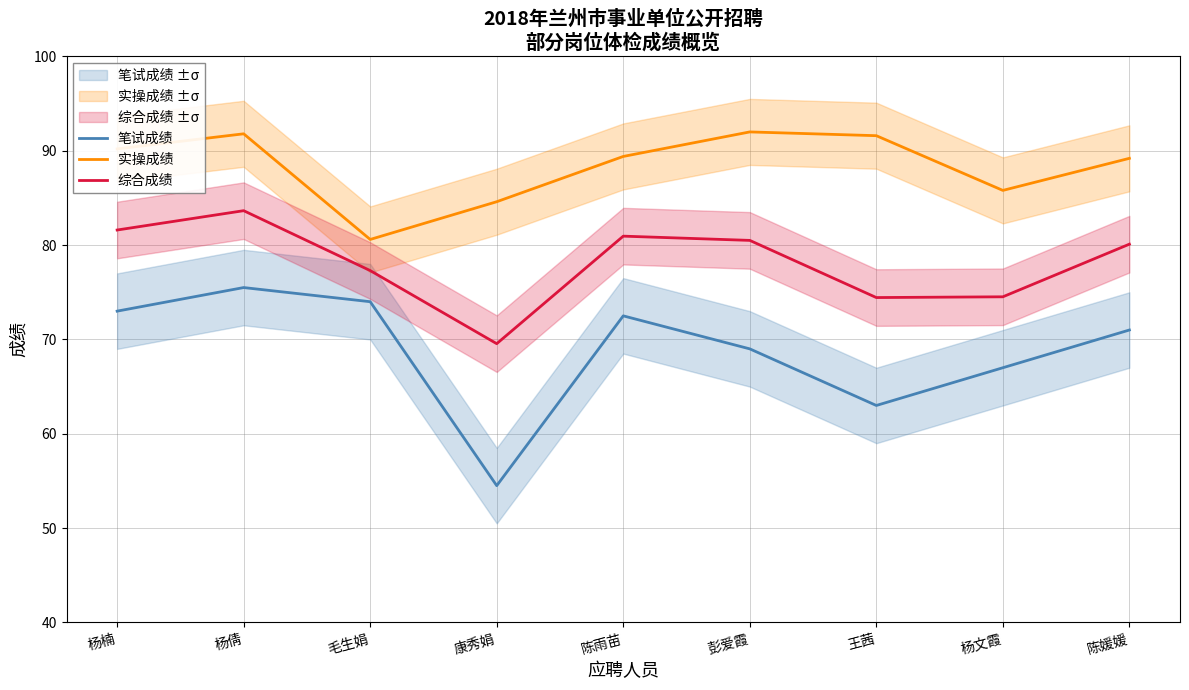

What is the smallest value displayed?

54.5